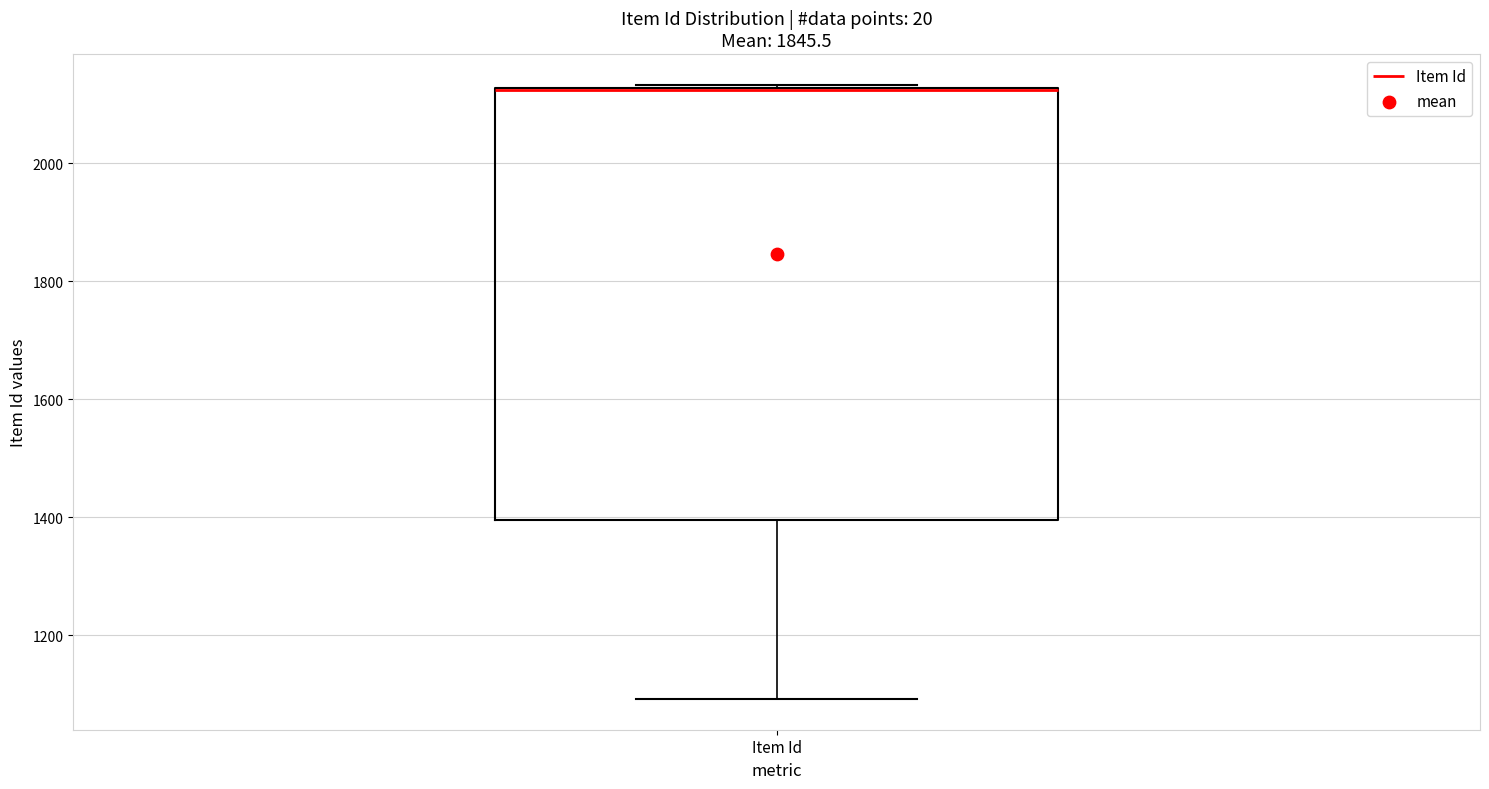

Where is the upper edge of the box for Item Id on the y-axis? The values are not printed on the chart, so give them approximately, as read against the axis.

2120